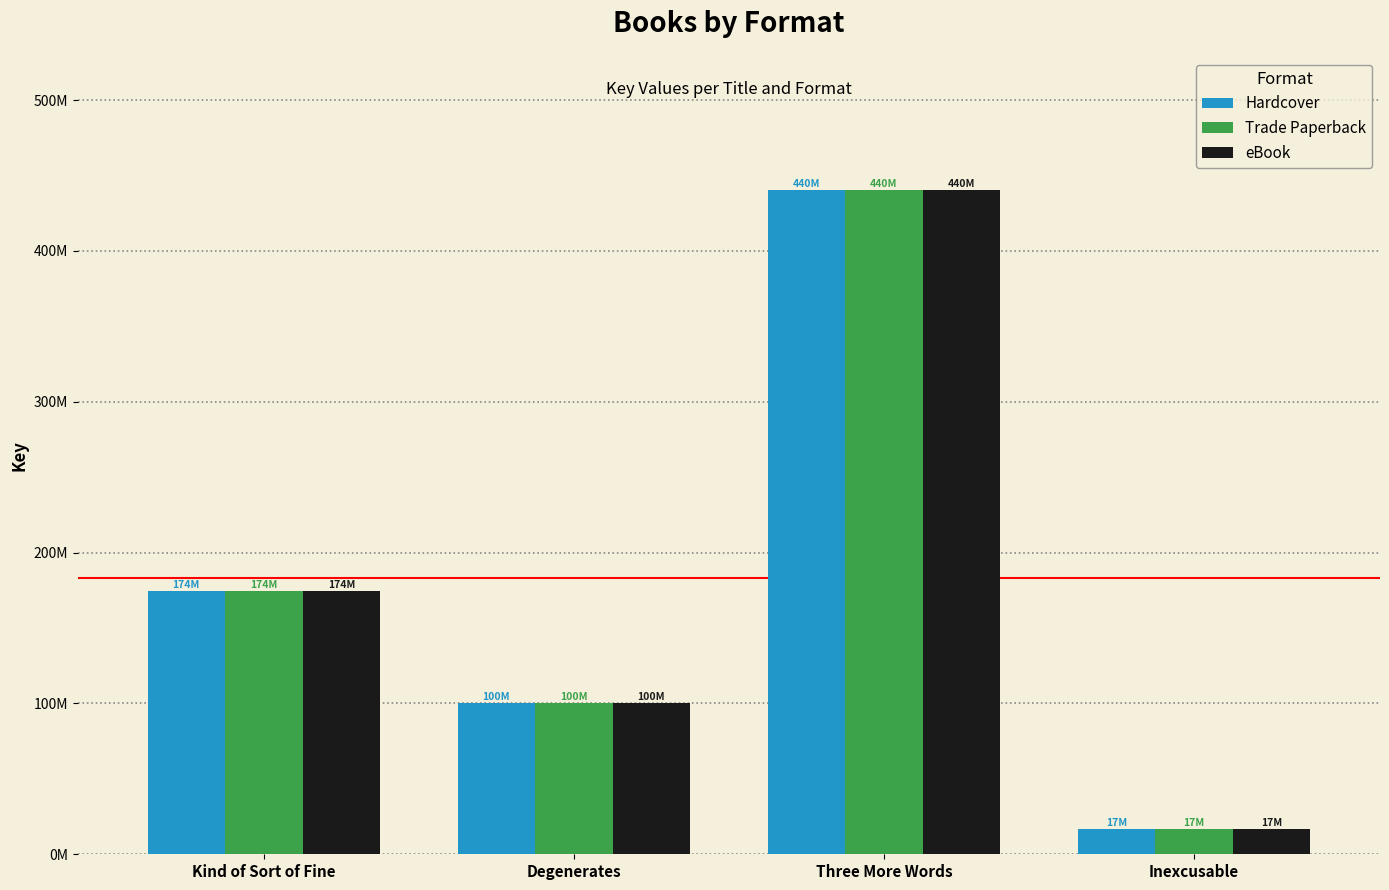

What is the value of the eBook bar at the 2nd from the left?

100366980